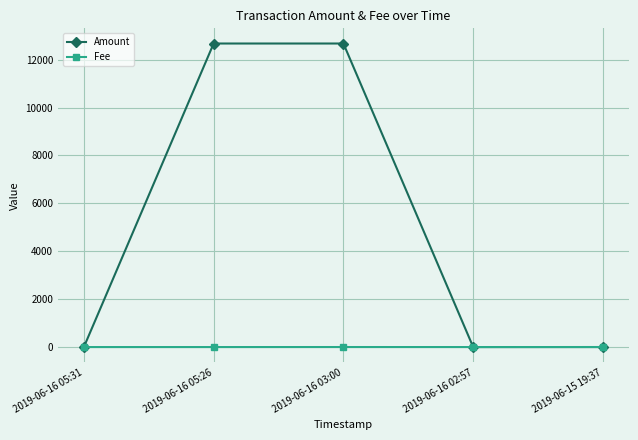

At 2019-06-16 03:00, list the series in order from largest to smallest.

Amount, Fee